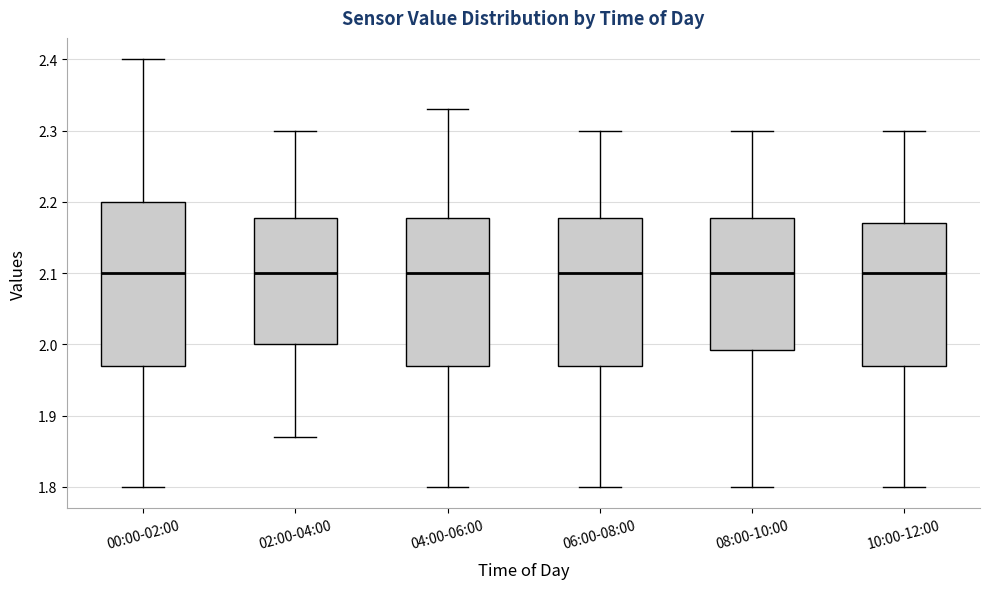

Reading left to right, read every box against the y-axis: the position of its median line, the range the box covers, and the ends of its whiskers. The values are not printed on the chart, so give them approximately, as read against the axis.

00:00-02:00: median 2.10, box 1.97 to 2.20, whiskers 1.80 to 2.40
02:00-04:00: median 2.10, box 2.00 to 2.18, whiskers 1.87 to 2.30
04:00-06:00: median 2.10, box 1.97 to 2.18, whiskers 1.80 to 2.33
06:00-08:00: median 2.10, box 1.97 to 2.18, whiskers 1.80 to 2.30
08:00-10:00: median 2.10, box 1.99 to 2.18, whiskers 1.80 to 2.30
10:00-12:00: median 2.10, box 1.97 to 2.17, whiskers 1.80 to 2.30